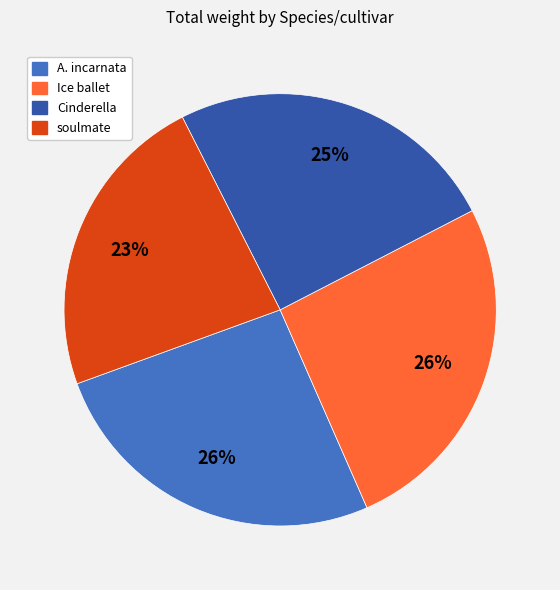

What is the smallest slice in the pie chart?

soulmate